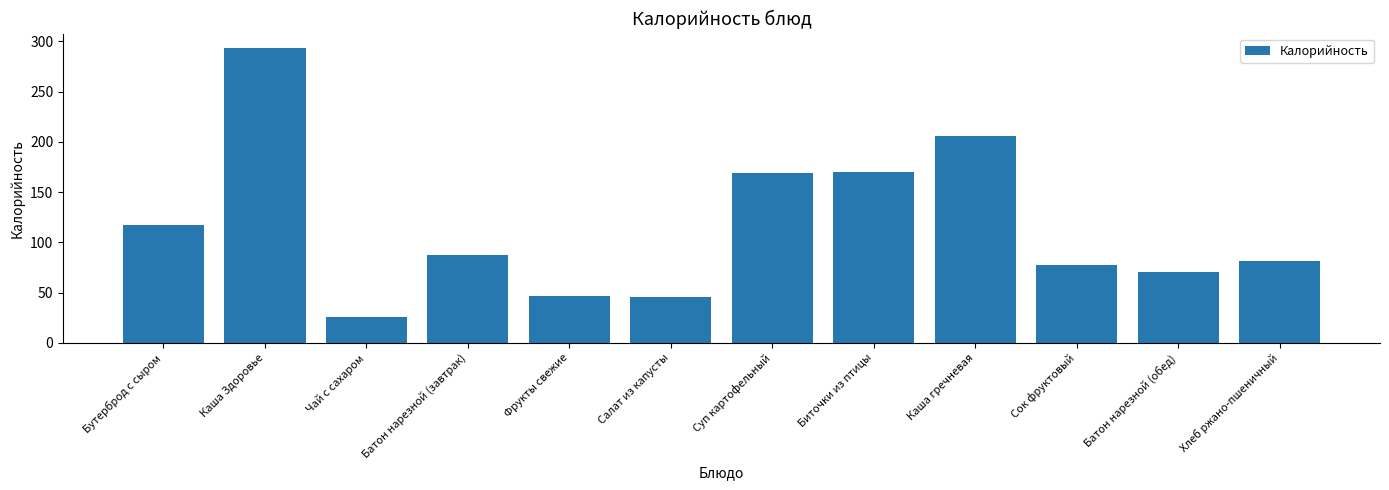

What is the sum of all values?

1391.0